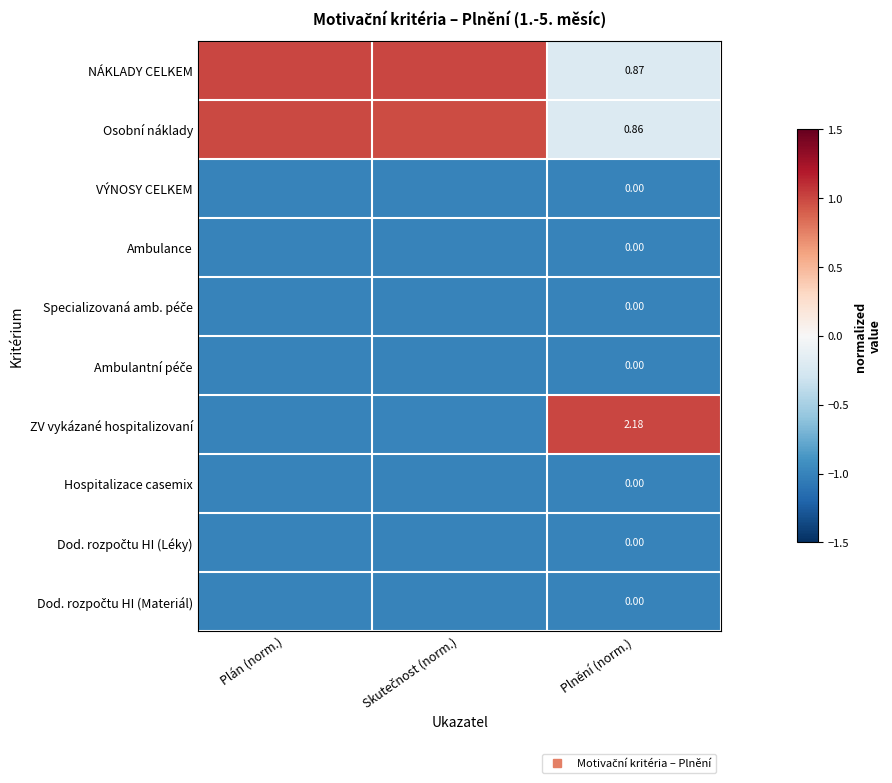

Rank the series at Plnění (norm.) from highest to lowest value.

ZV vykázané hospitalizovaní, NÁKLADY CELKEM, Osobní náklady, VÝNOSY CELKEM, Ambulance, Specializovaná amb. péče, Ambulantní péče, Hospitalizace casemix, Dod. rozpočtu HI (Léky), Dod. rozpočtu HI (Materiál)